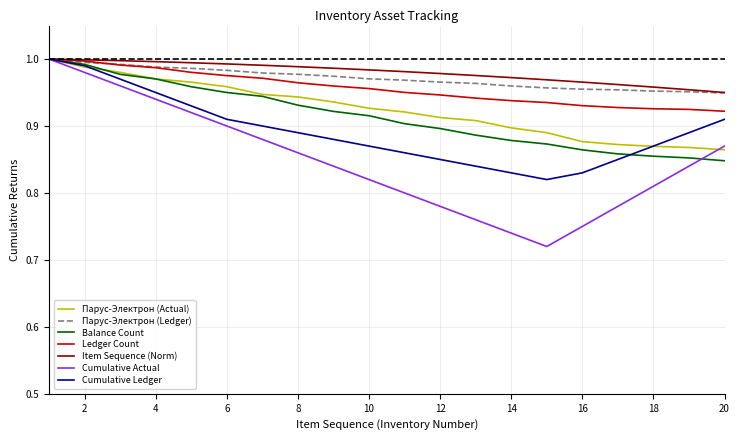

Which series has the largest range (max minus min)?

Cumulative Actual